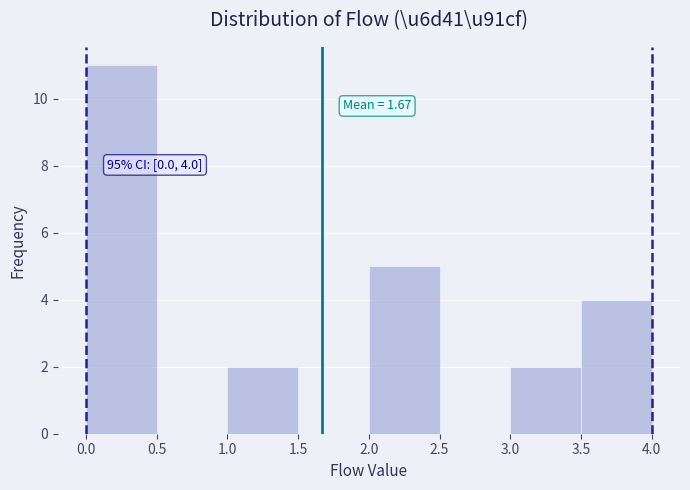

Over which range of the x-axis is the bar tallest?

0.0 to 0.5